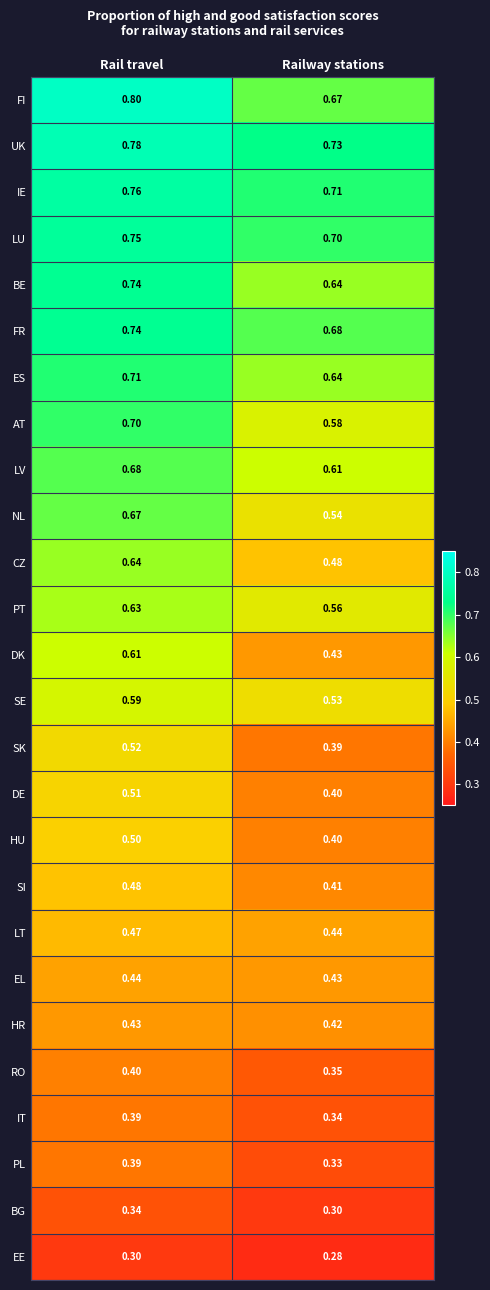

Where is LV nearest to the value 0?

Railway stations